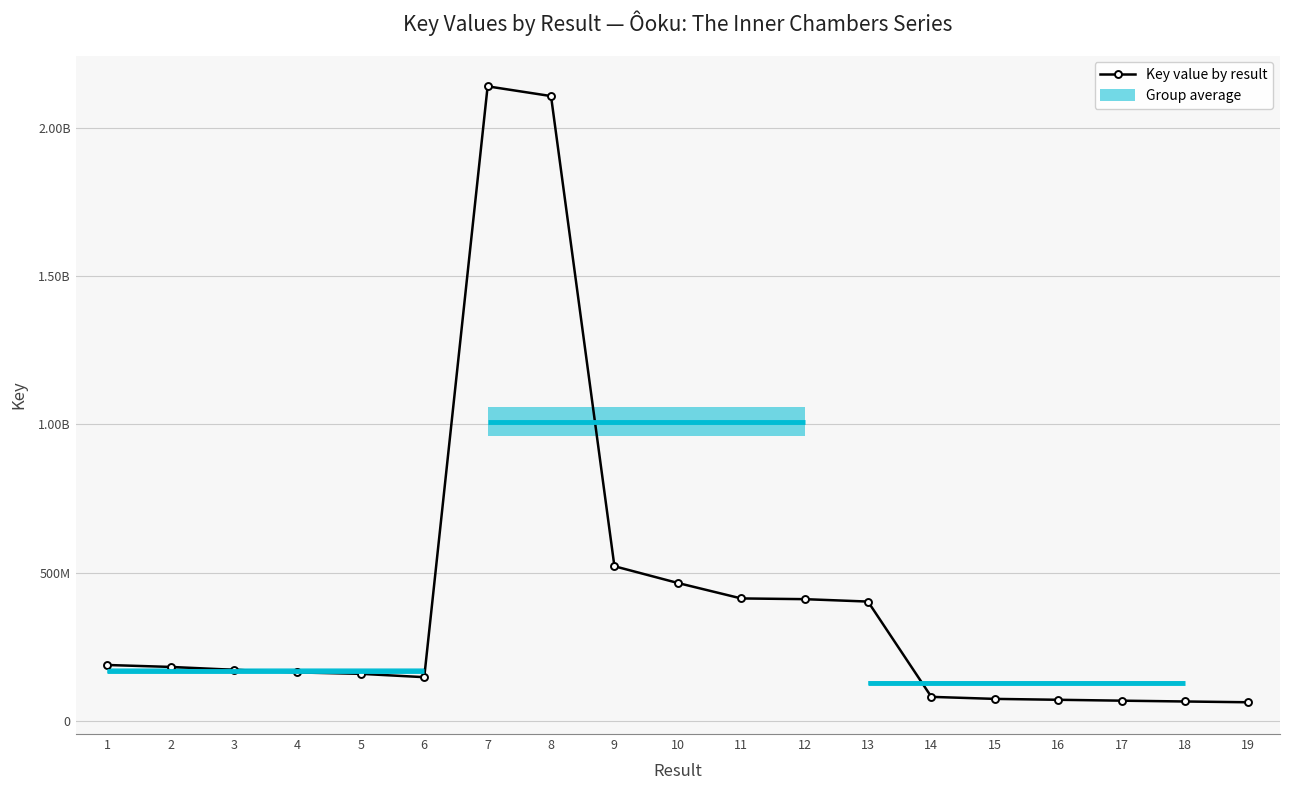

Reading right to left, transcribe all the data shown in this chart.

61982773	64623974	67365273	70383904	73392585	80236941	401976378	410096782	412545875	464739969	521282816	2108567755	2141428711	146696533	157987783	162688742	171574248	181294700	187835204